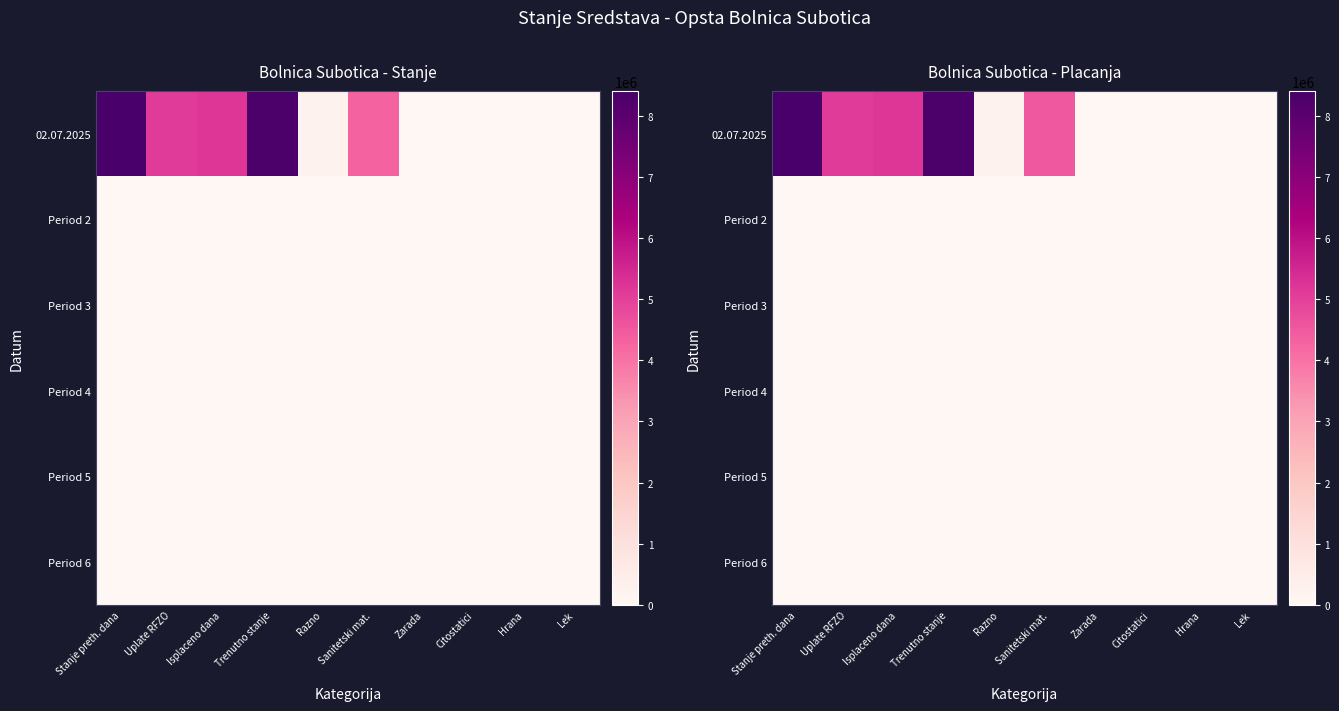

List the series in order of their peak value, lowest first.

Period 2, Period 3, Period 4, Period 5, Period 6, 02.07.2025